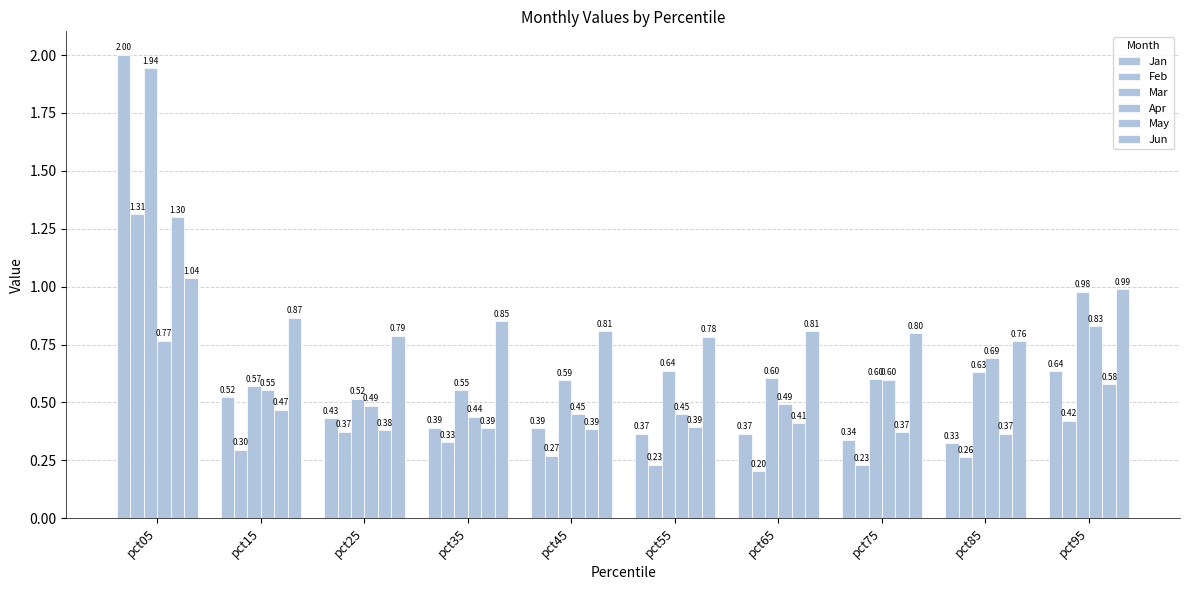

What is the sum of the May values at pct85 and pct45?

0.8